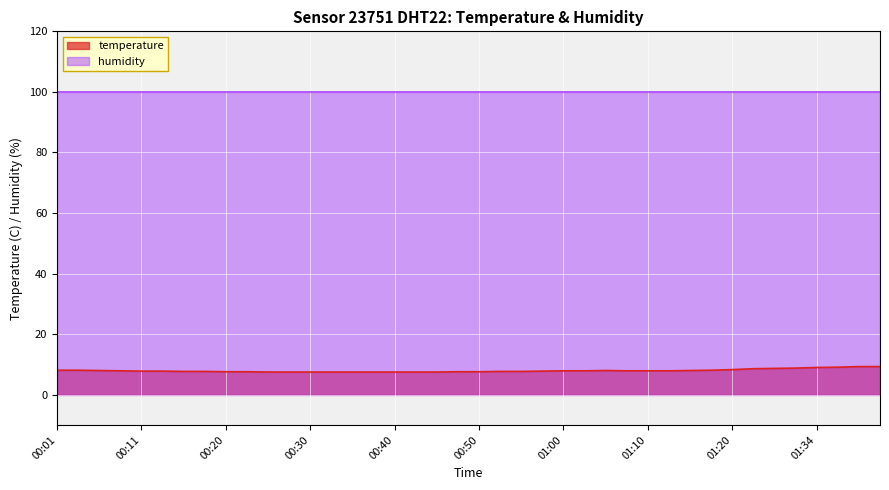

Rank the categories by value from lowest to highest.

00:25, 00:28, 00:30, 00:33, 00:35, 00:37, 00:40, 00:42, 00:45, 00:20, 00:23, 00:48, 00:50, 00:15, 00:18, 00:53, 00:55, 00:11, 00:13, 00:58, 00:08, 01:00, 01:03, 01:08, 01:10, 01:13, 00:06, 01:05, 01:15, 00:01, 00:03, 01:17, 01:20, 01:26, 01:28, 01:31, 01:34, 01:36, 01:42, 01:44